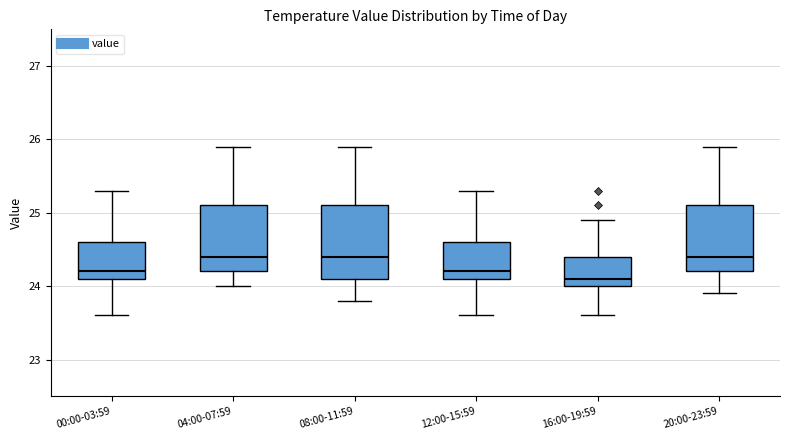

Where is the upper edge of the box for 00:00-03:59 on the y-axis? The values are not printed on the chart, so give them approximately, as read against the axis.

24.6